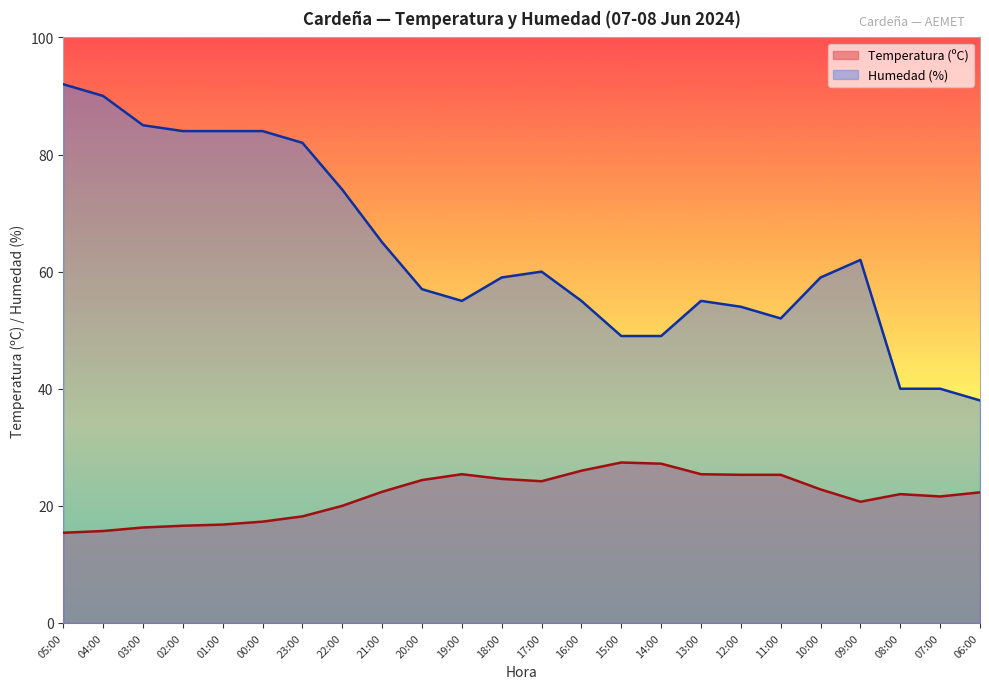

How many values in the Temperatura (ºC) series exceed 22?

13